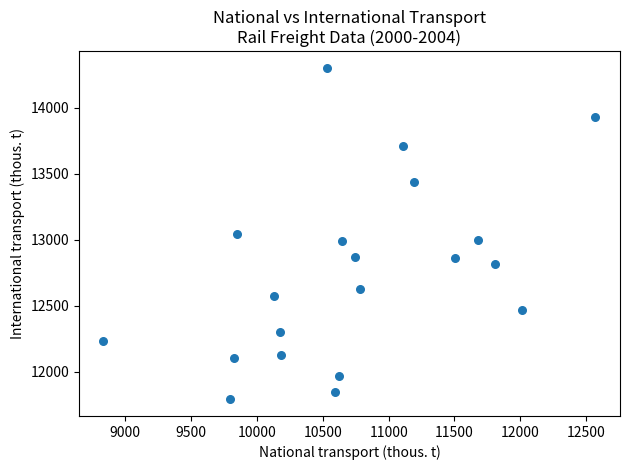

What is the range of Y values (max minus min)?

2515.8